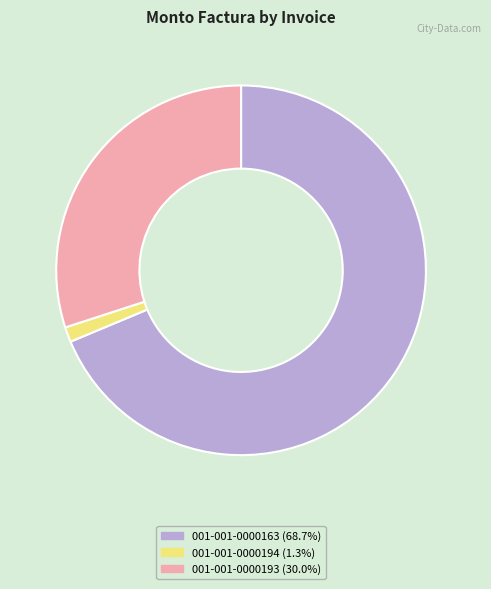

How many segments does this pie chart have?

3